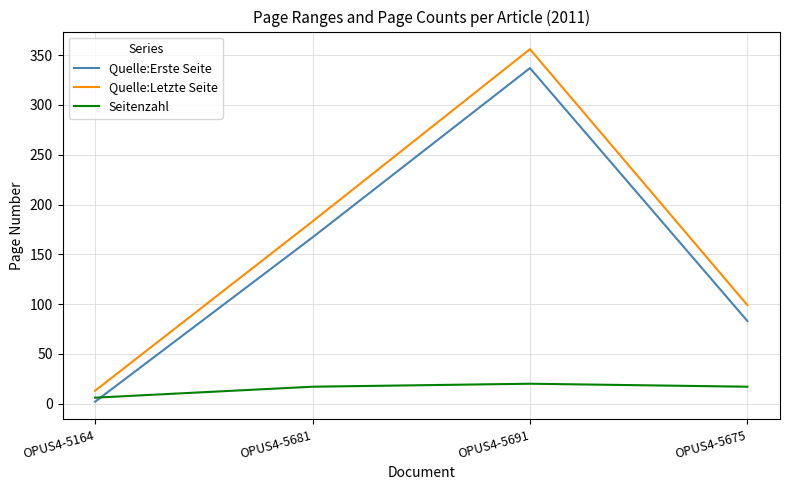

Which series changed the most between OPUS4-5164 and OPUS4-5691?

Quelle:Letzte Seite